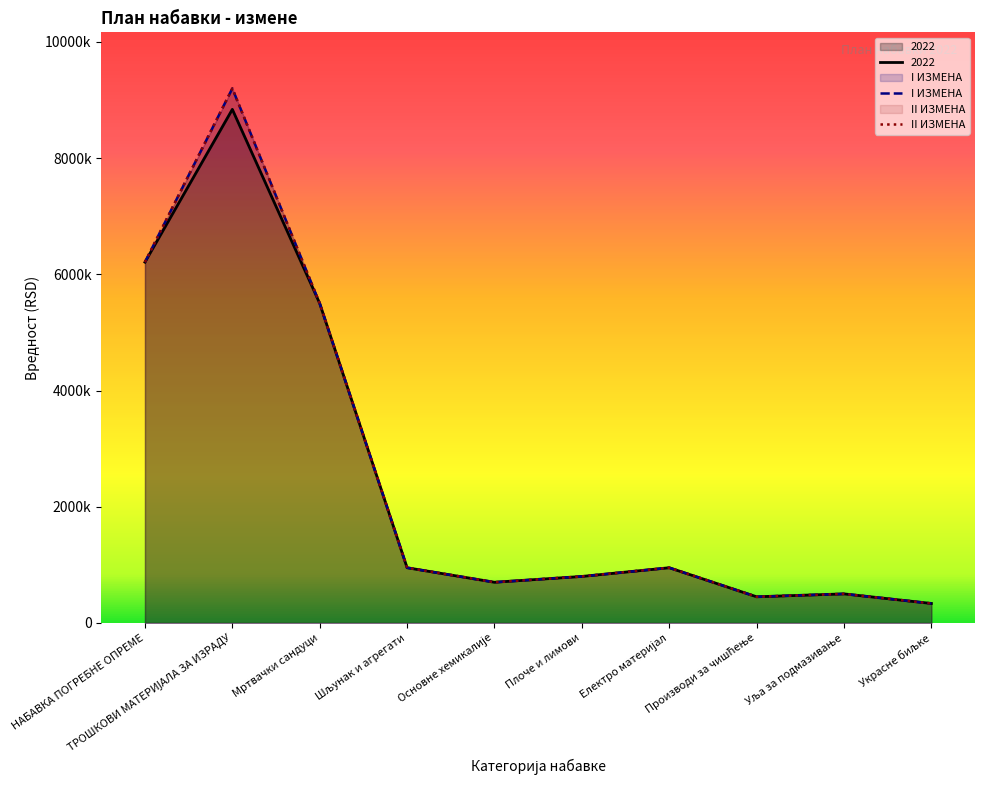

True or false: 2022 and II ИЗМЕНА cross at least once.

False